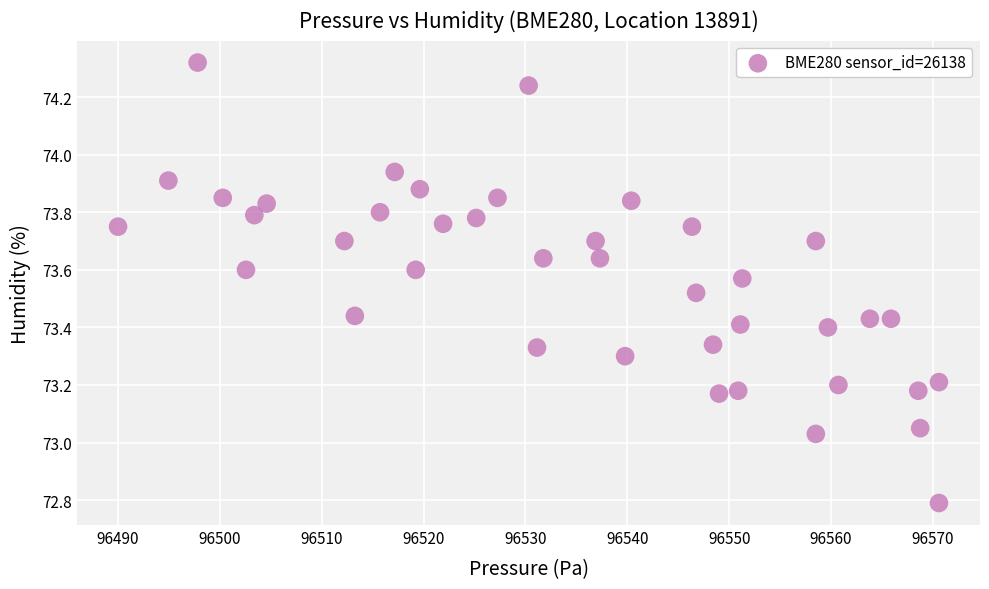

What is the range of Y values (max minus min)?

1.5